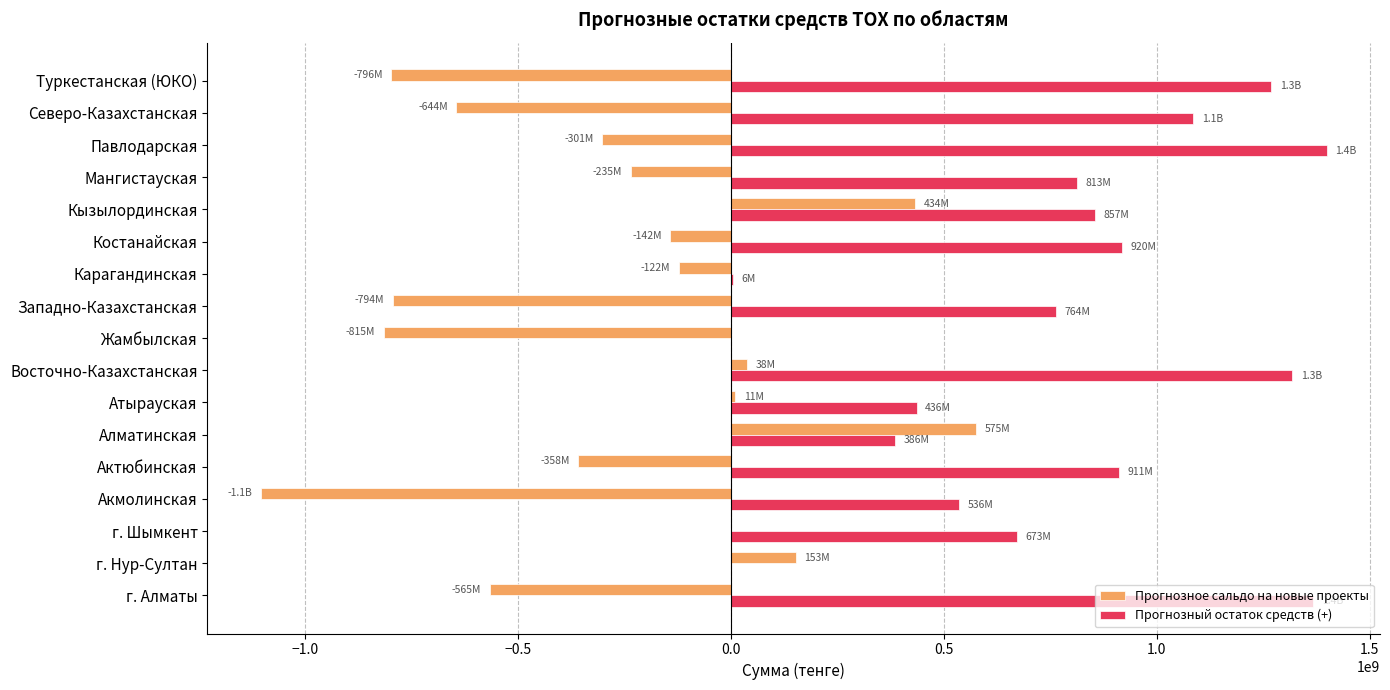

Read the Прогнозный остаток средств (+) value at Мангистауская.

813209184.1